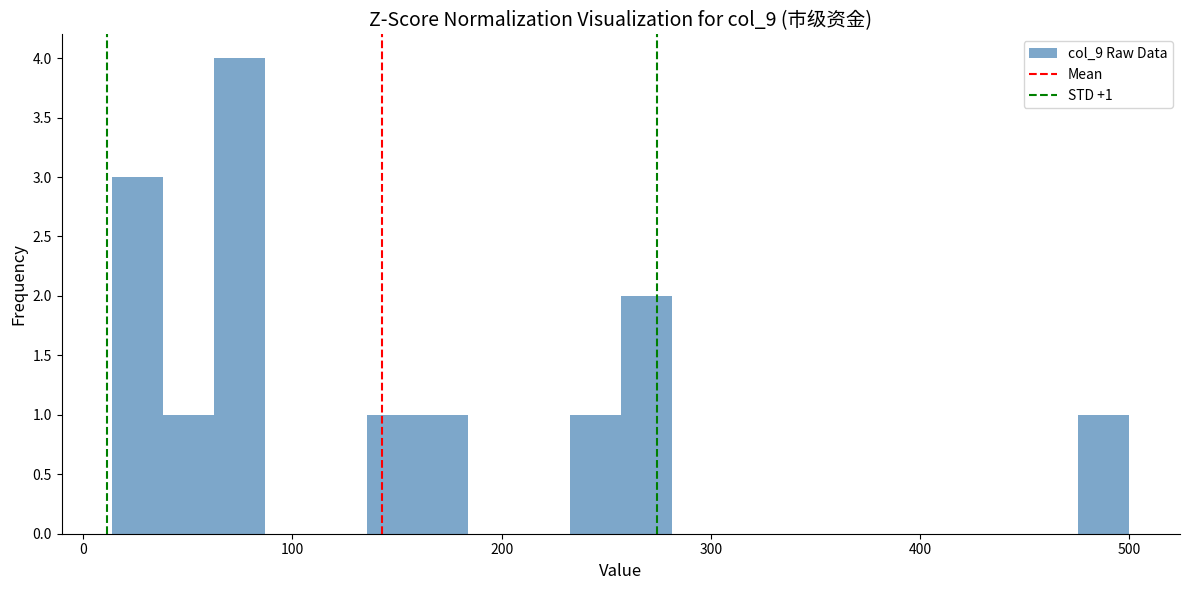

Around what value on the x-axis is the tallest bar? Give the approximate position of its centre, as read against the axis.

70